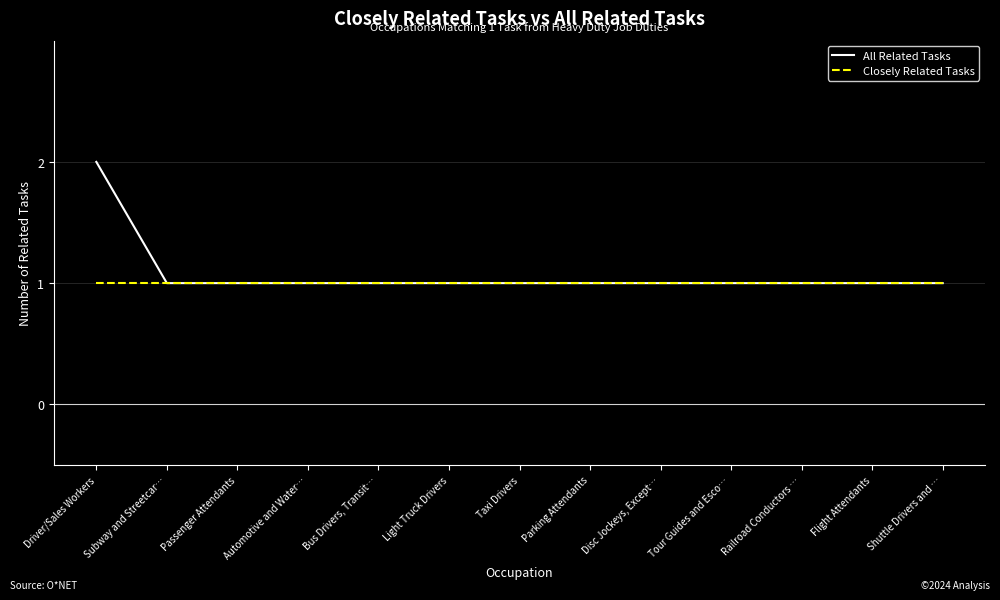

Is it true that All Related Tasks equals 1 at Disc Jockeys, Except…?

True